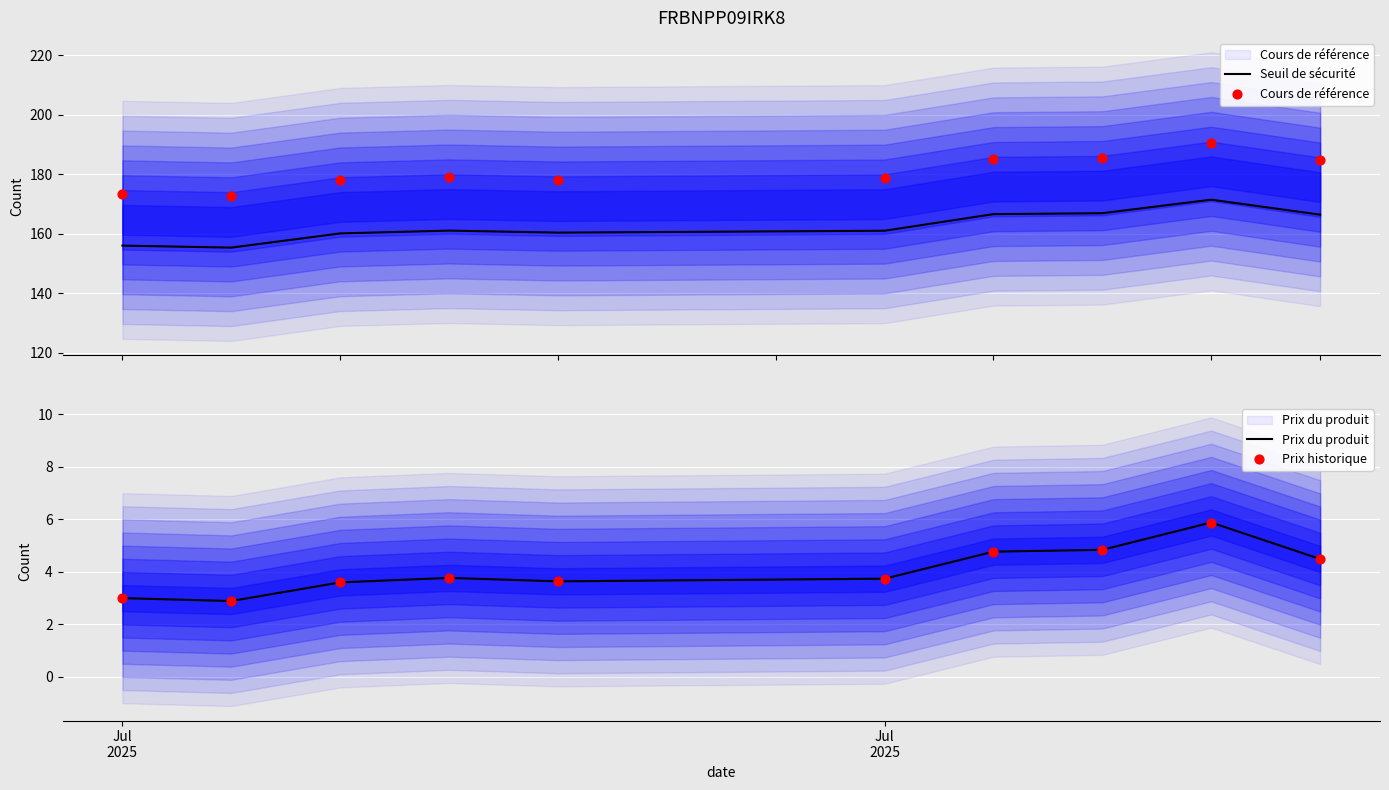

Is the value of Cours de référence at 2 greater than the value of Prix du produit at 3?

Yes